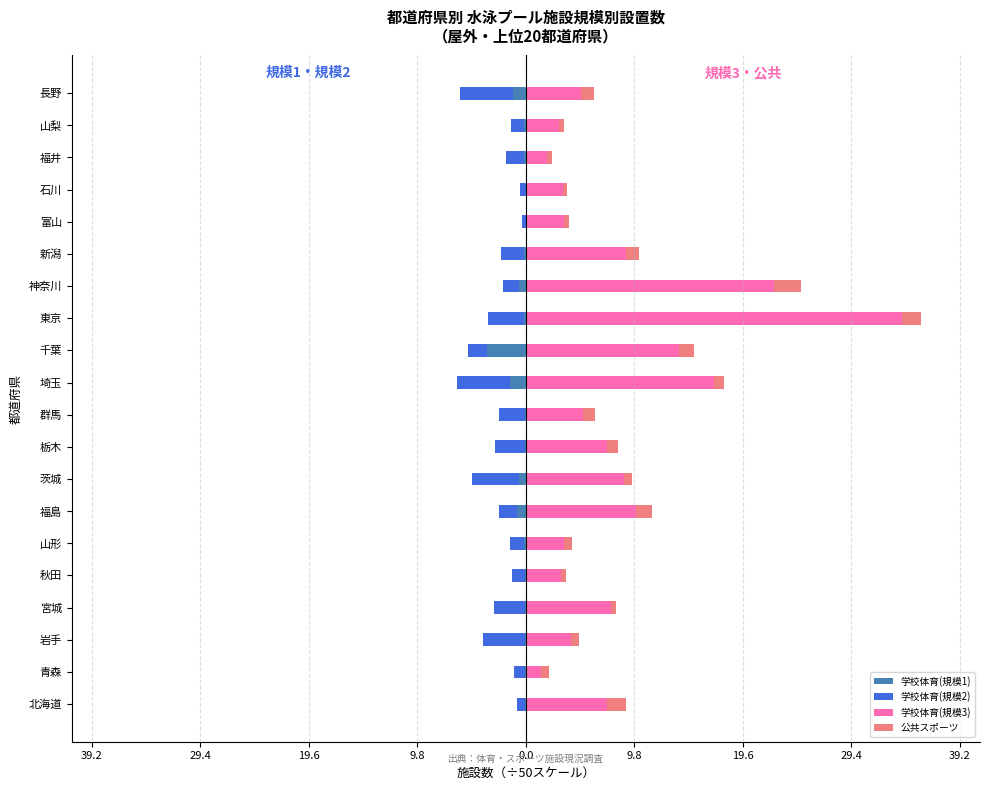

What is the maximum value shown in the chart?

34.0